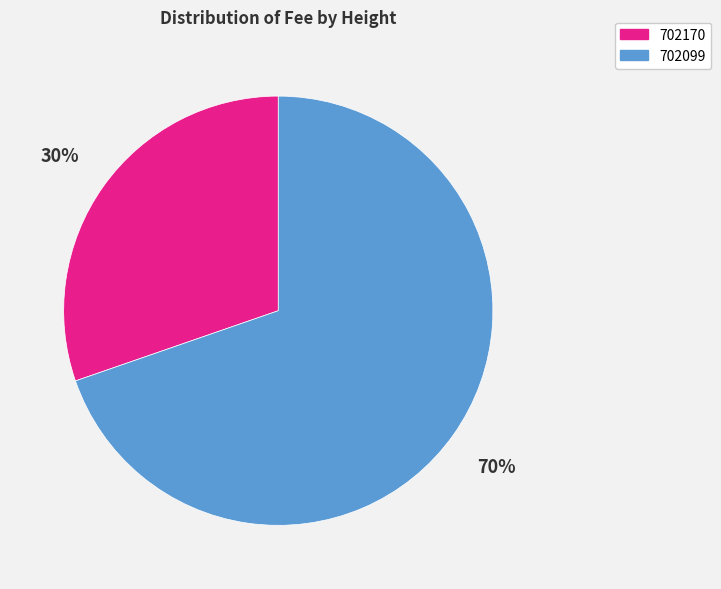

Rank the categories by value from lowest to highest.

702170, 702099